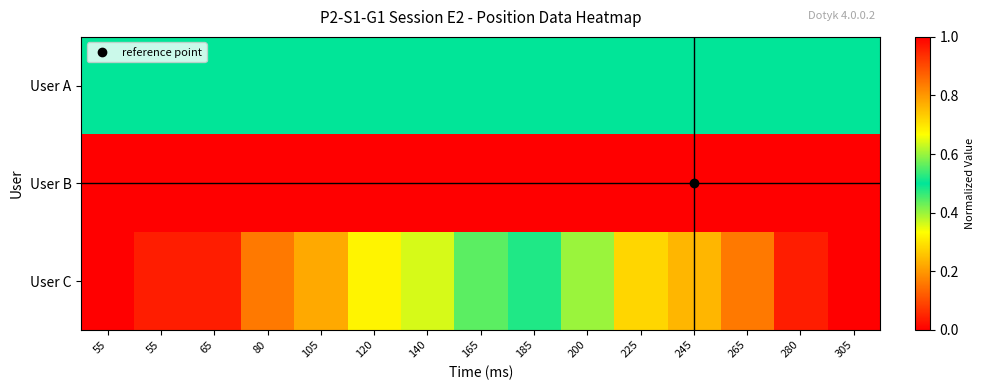

Count the number of categories in the chart.

15